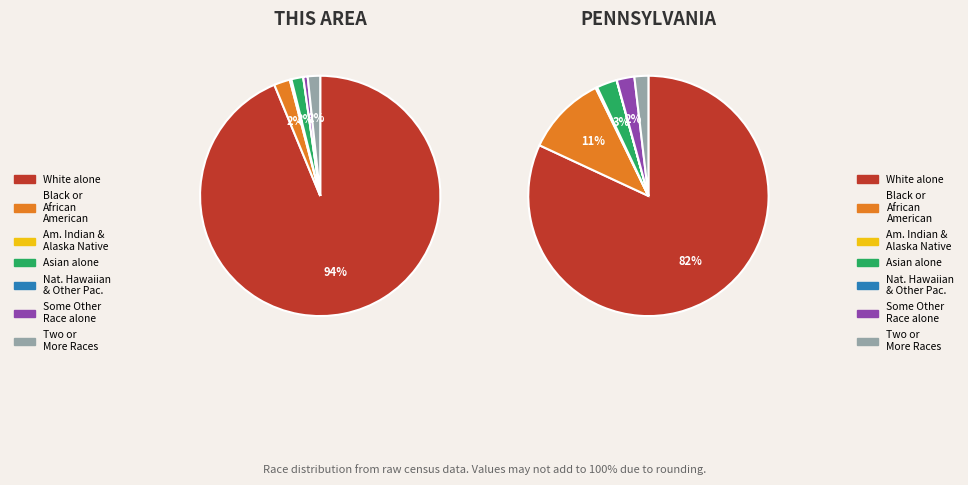

To the nearest percent, what percentage of the pie is 3?

2%